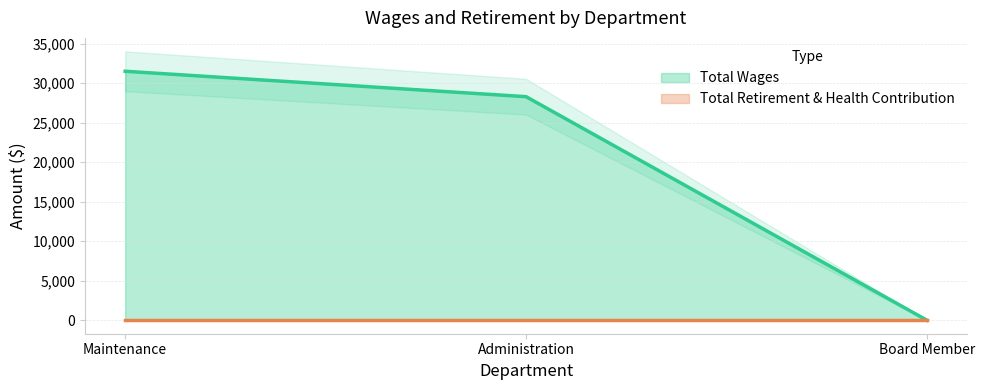

What is the value of the 1st point from the left?

31511